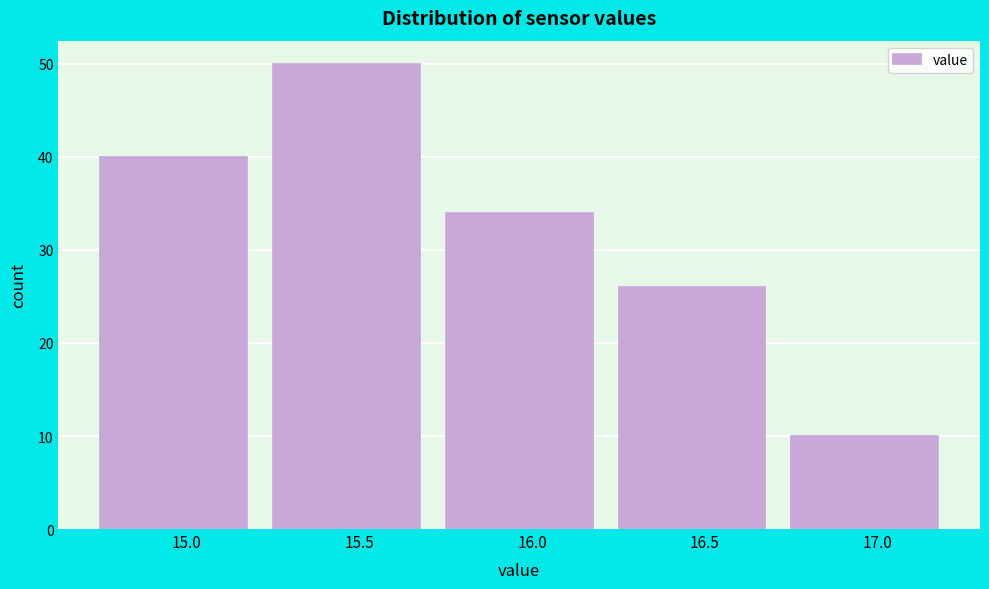

Reading left to right, list all the values displayed in this chart.

15.0=40	15.5=50	16.0=34	16.5=26	17.0=10